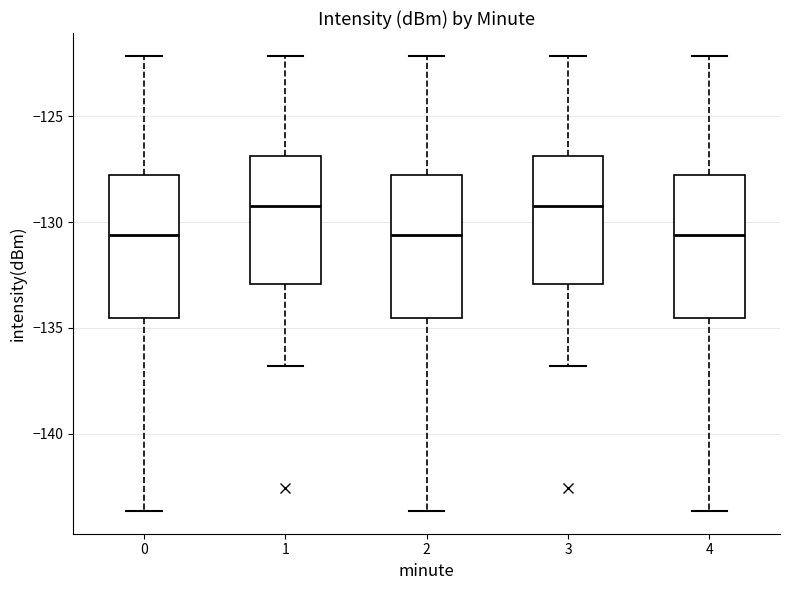

Where does the median line of the box at x = 1 sit on the y-axis? The values are not printed on the chart, so give them approximately, as read against the axis.

-129.5